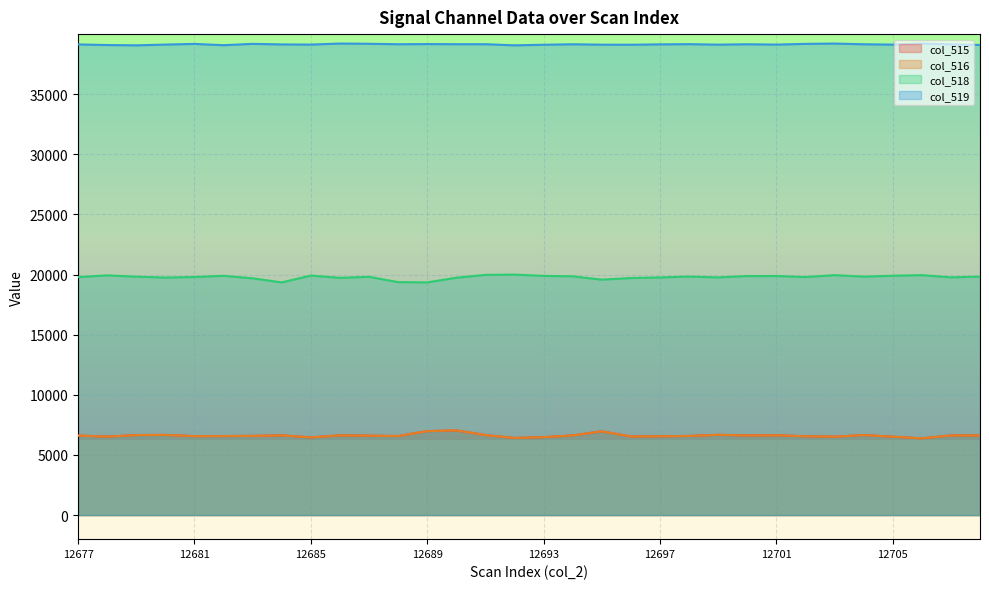

Where does the col_515 series first go above 6617?

12679